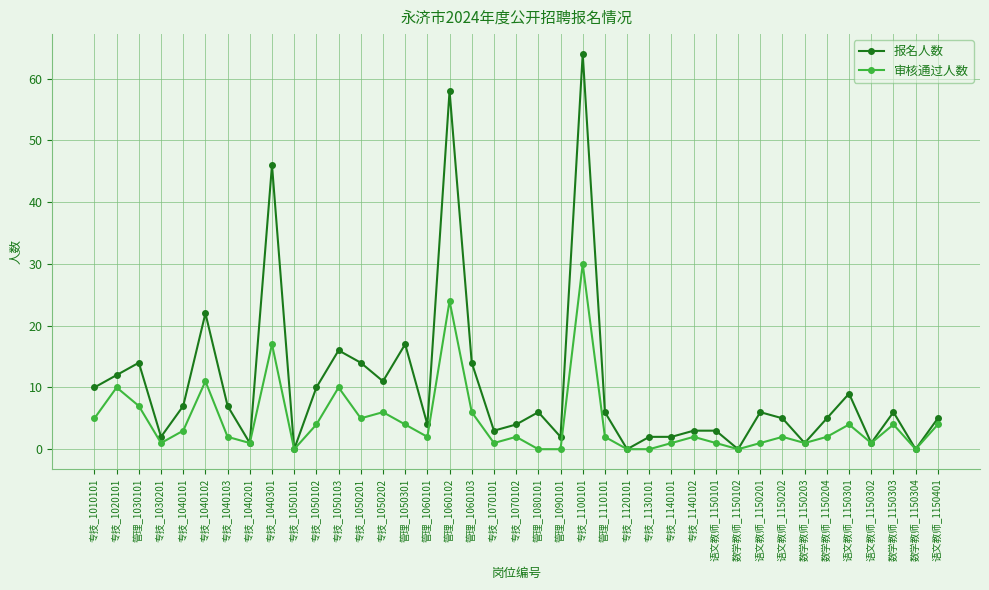

Which series has the largest total across all categories?

报名人数